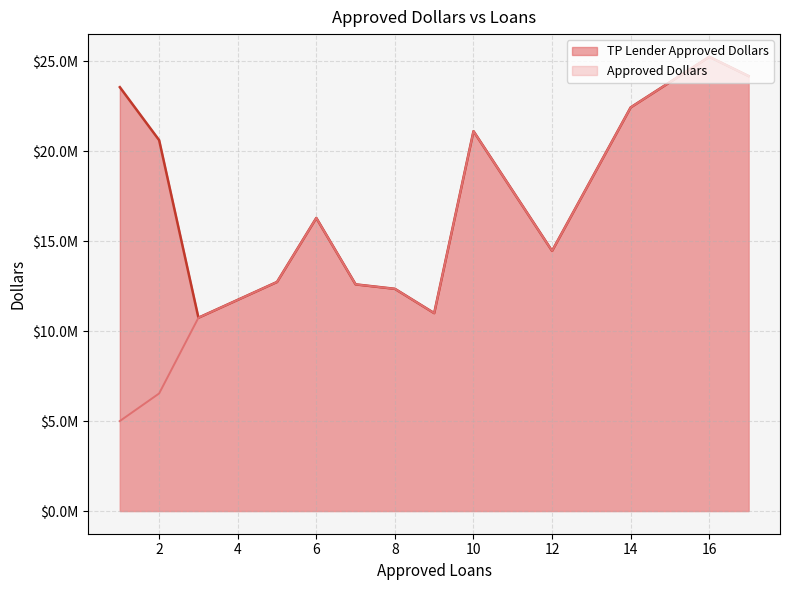

Rank the series by their average value, from highest to lowest.

TP Lender Approved Dollars, Approved Dollars